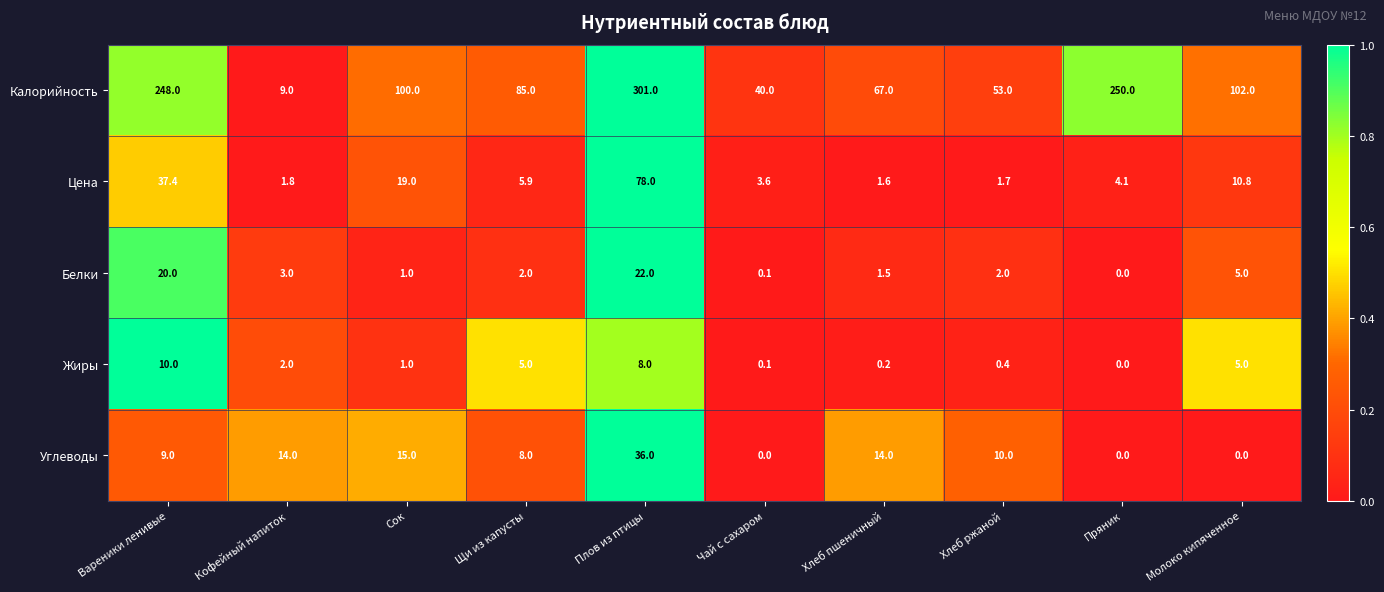

What is the total value across all series at Хлеб ржаной?

67.1